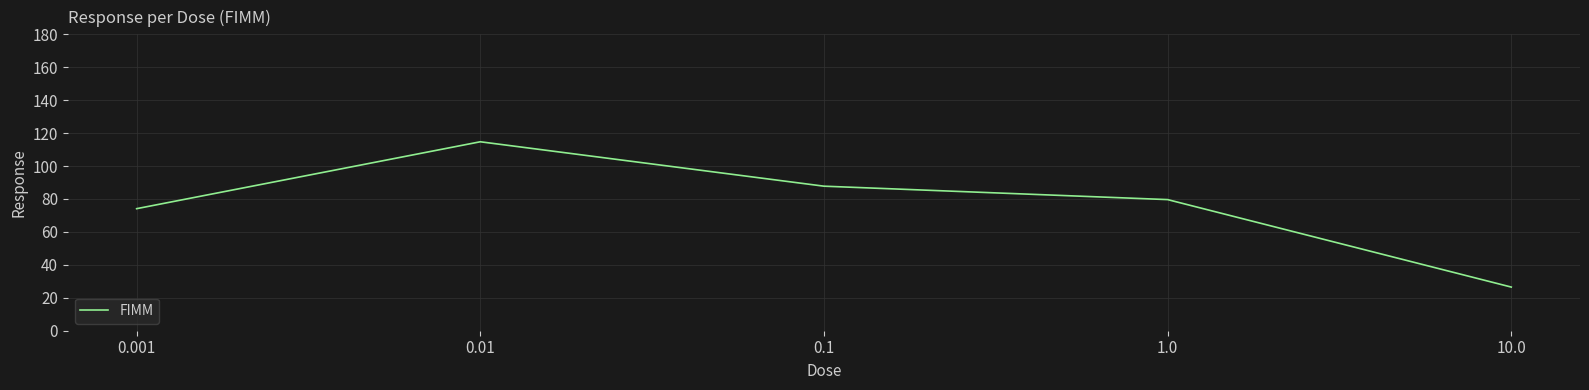

What position from the left is 0.001?

1